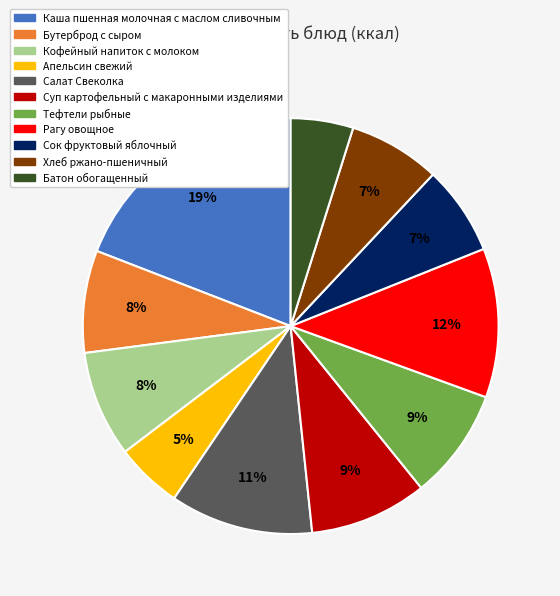

What is the largest slice in the pie chart?

Каша пшенная молочная с маслом сливочным